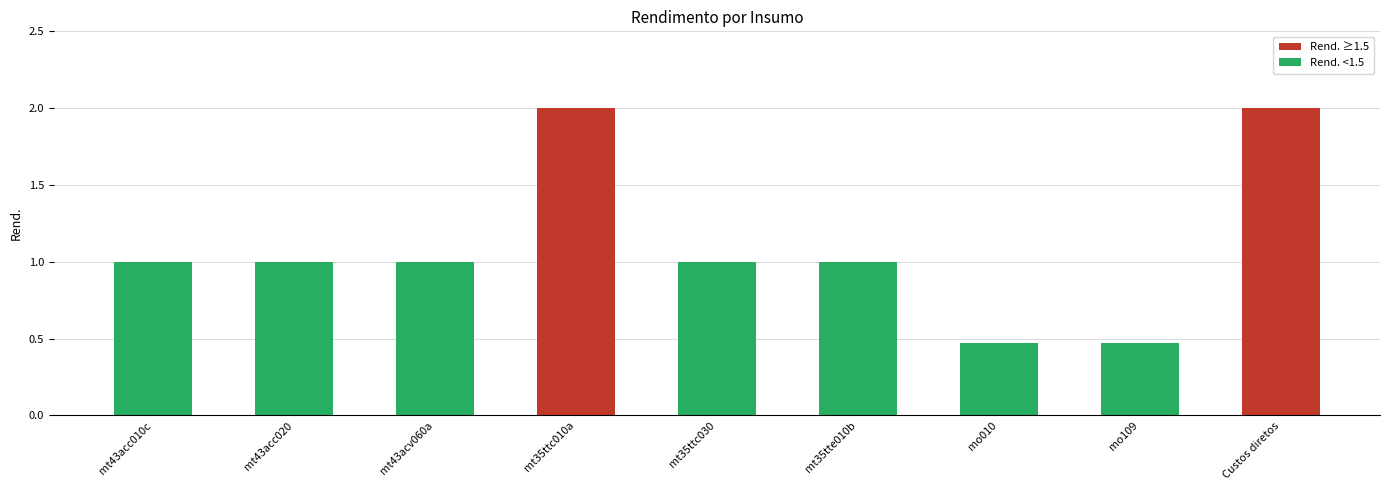

What is the value of the 2nd bar from the left?

1.0